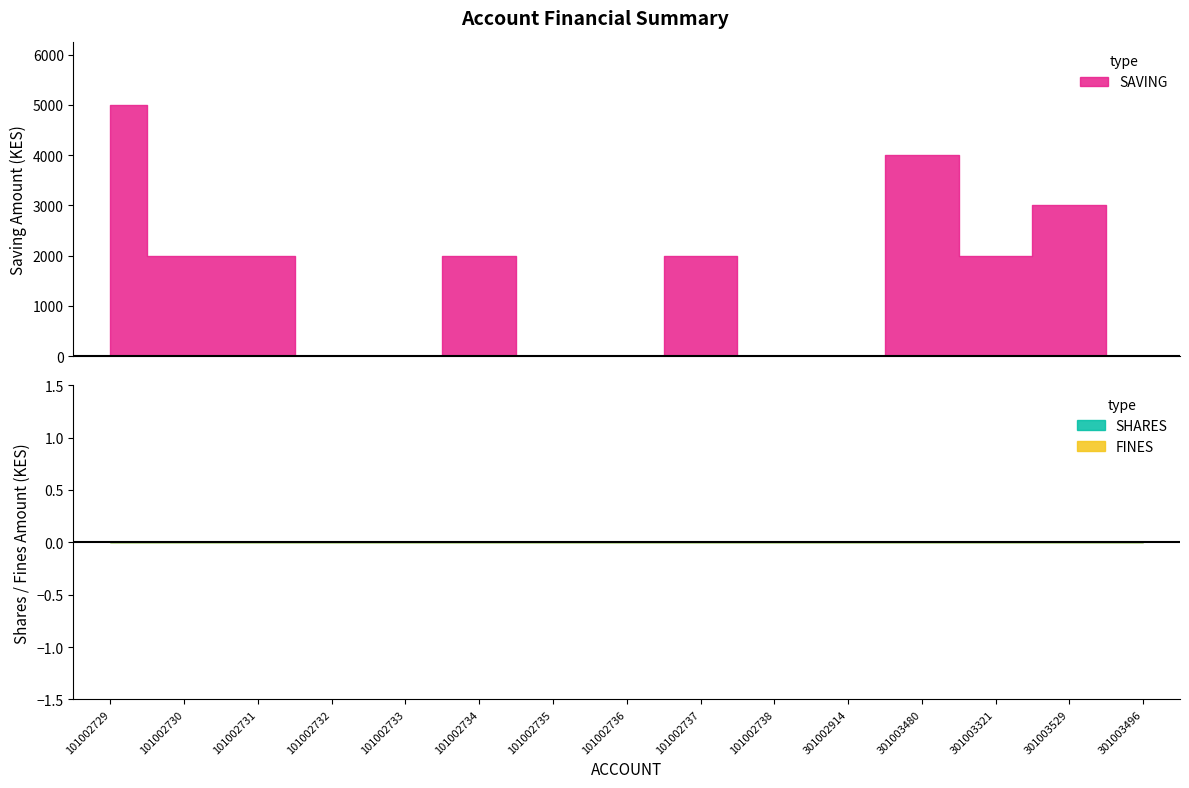

Reading right to left, list all the values displayed in this chart.

SAVING: 0	3000	2000	4000	0	0	2000	0	0	2000	0	0	2000	2000	5000
SHARES: 0	0	0	0	0	0	0	0	0	0	0	0	0	0	0
FINES: 0	0	0	0	0	0	0	0	0	0	0	0	0	0	0